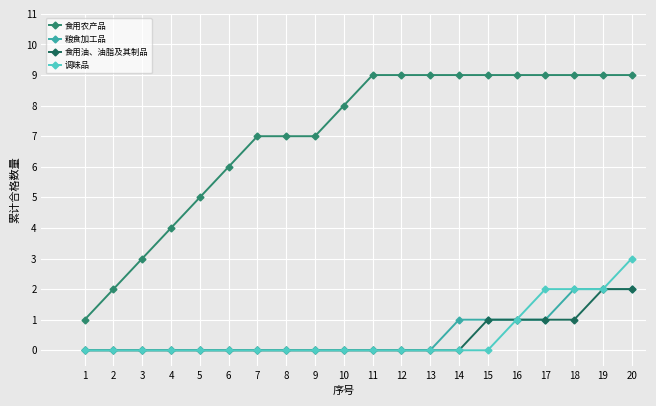

What is the difference between the maximum and minimum values in the 食用油、油脂及其制品 series?

2